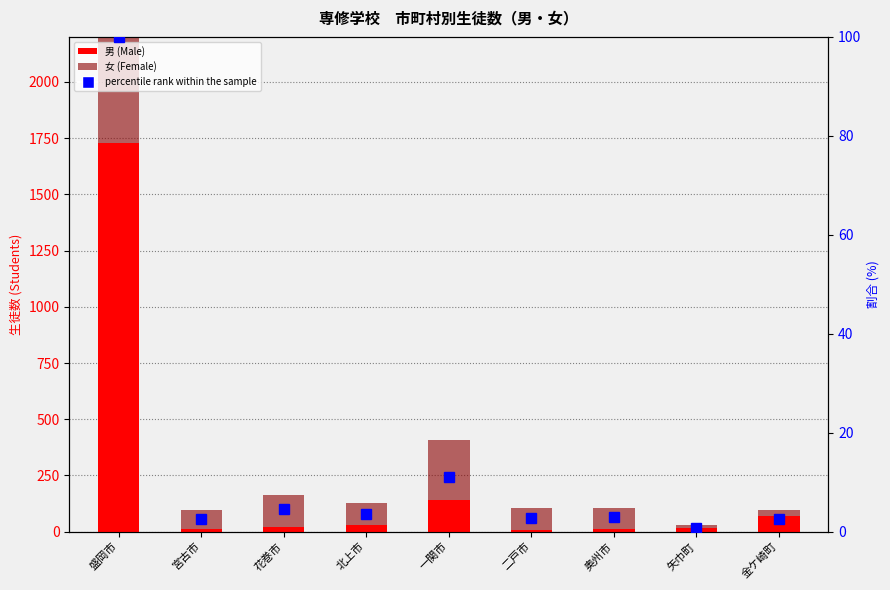

What is the minimum value for percentile rank within the sample?

0.8